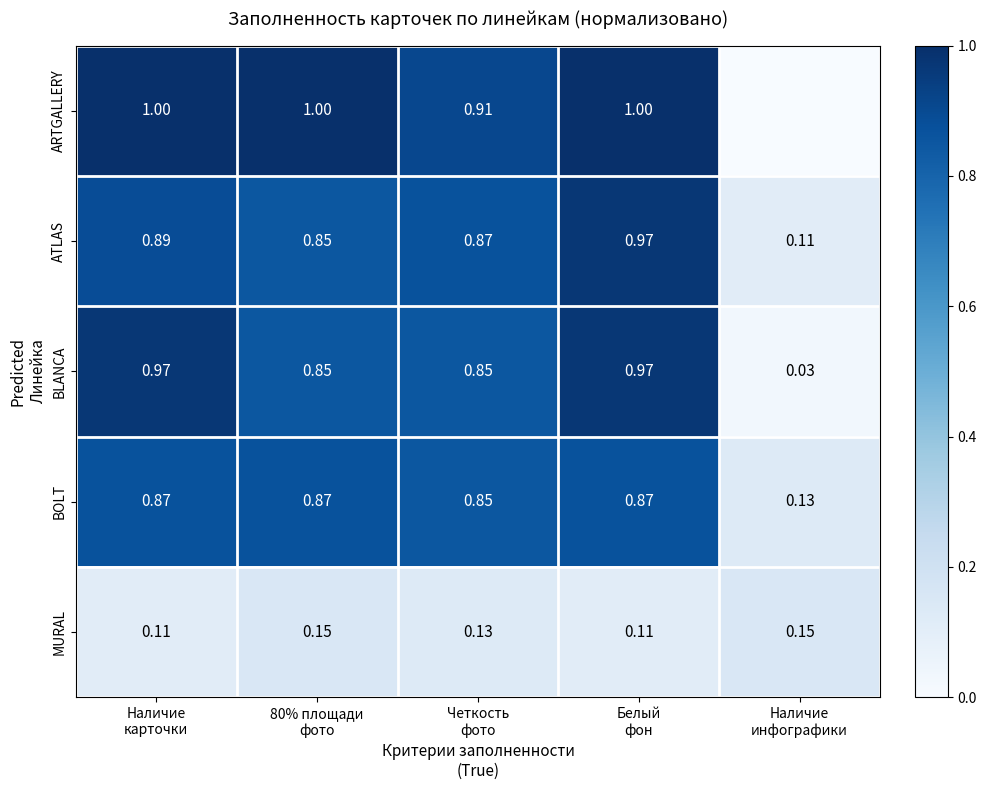

What is the difference between the ATLAS values at 80% площади фото and Наличие инфографики?

0.7